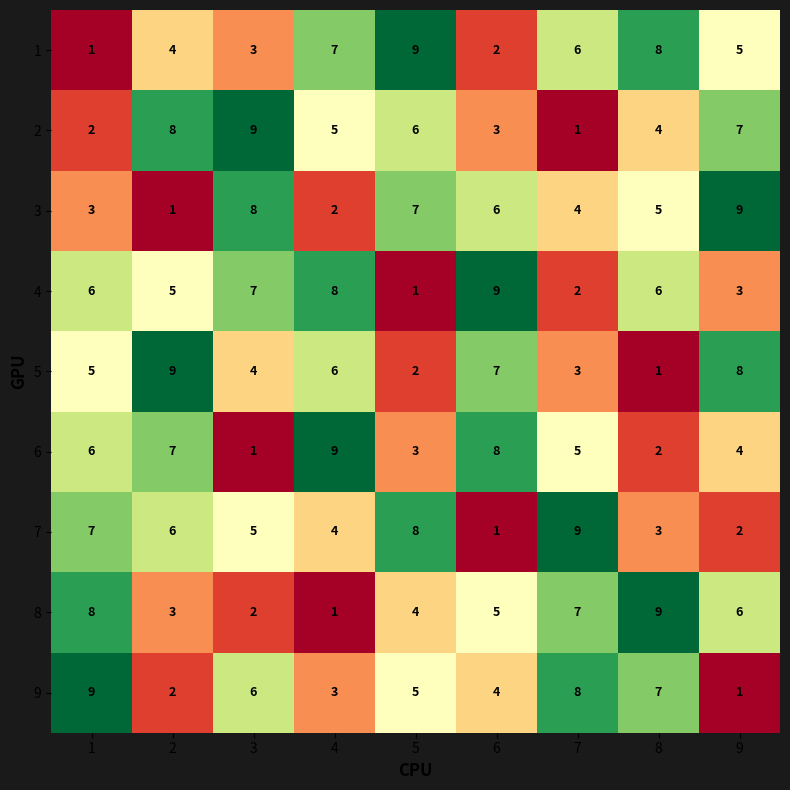

The 8 series shows 6 at 9. True or false?

True